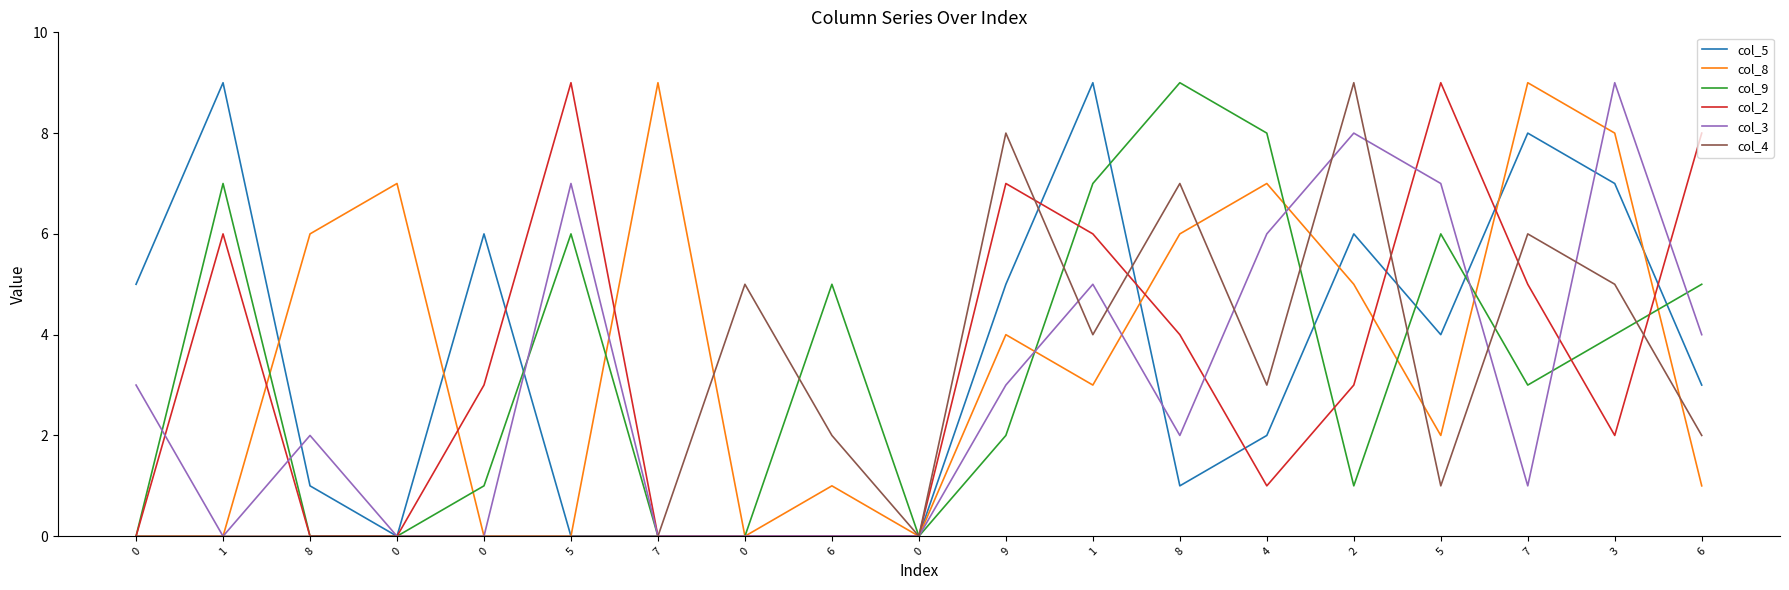

What is the difference between the highest and lowest values at 0?

5